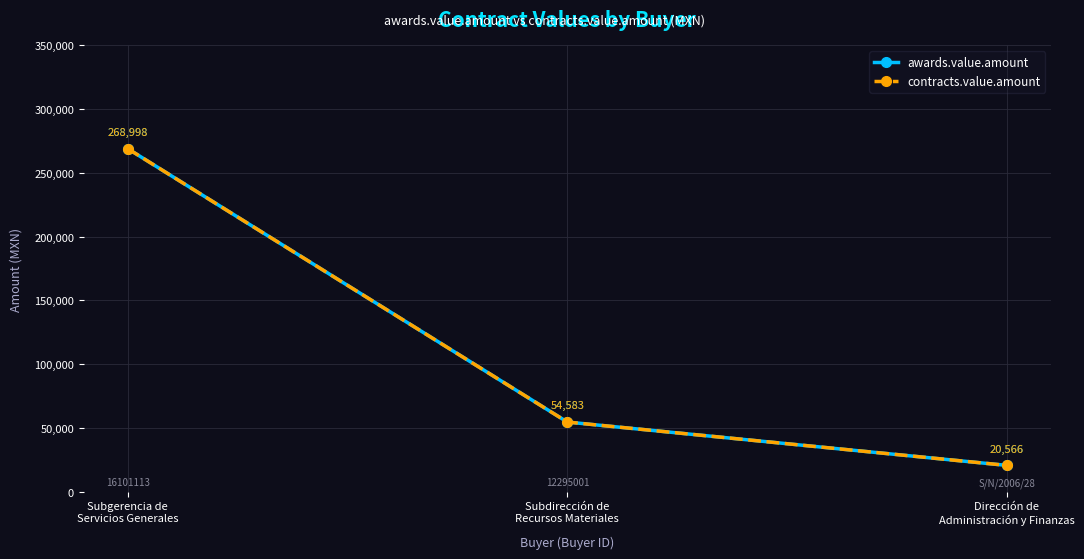

How many lines are shown in the chart?

2